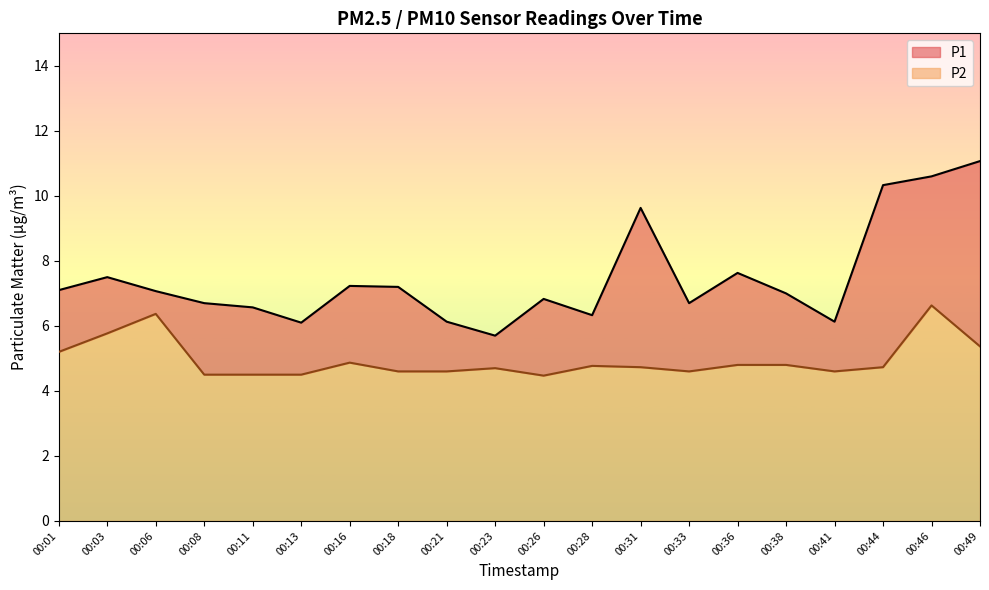

Reading right to left, list all the values displayed in this chart.

P1: 00:49=11.1	00:46=10.6	00:44=10.3	00:41=6.1	00:38=7.0	00:36=7.6	00:33=6.7	00:31=9.6	00:28=6.3	00:26=6.8	00:23=5.7	00:21=6.1	00:18=7.2	00:16=7.2	00:13=6.1	00:11=6.6	00:08=6.7	00:06=7.1	00:03=7.5	00:01=7.1
P2: 00:49=5.4	00:46=6.6	00:44=4.7	00:41=4.6	00:38=4.8	00:36=4.8	00:33=4.6	00:31=4.7	00:28=4.8	00:26=4.5	00:23=4.7	00:21=4.6	00:18=4.6	00:16=4.9	00:13=4.5	00:11=4.5	00:08=4.5	00:06=6.4	00:03=5.8	00:01=5.2